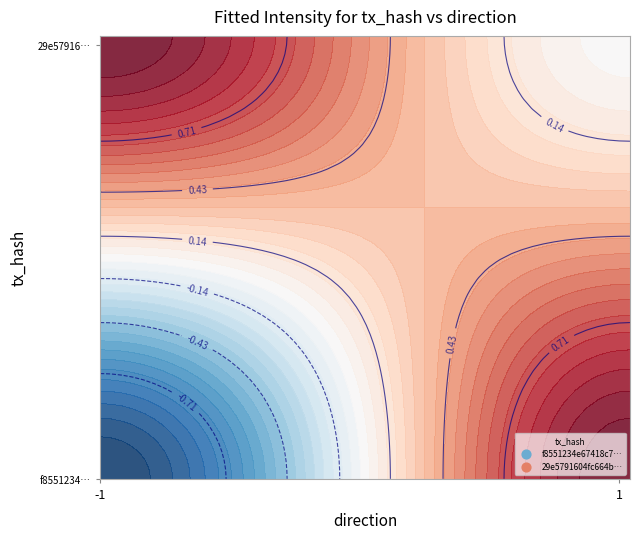

How many series are shown in this chart?

2